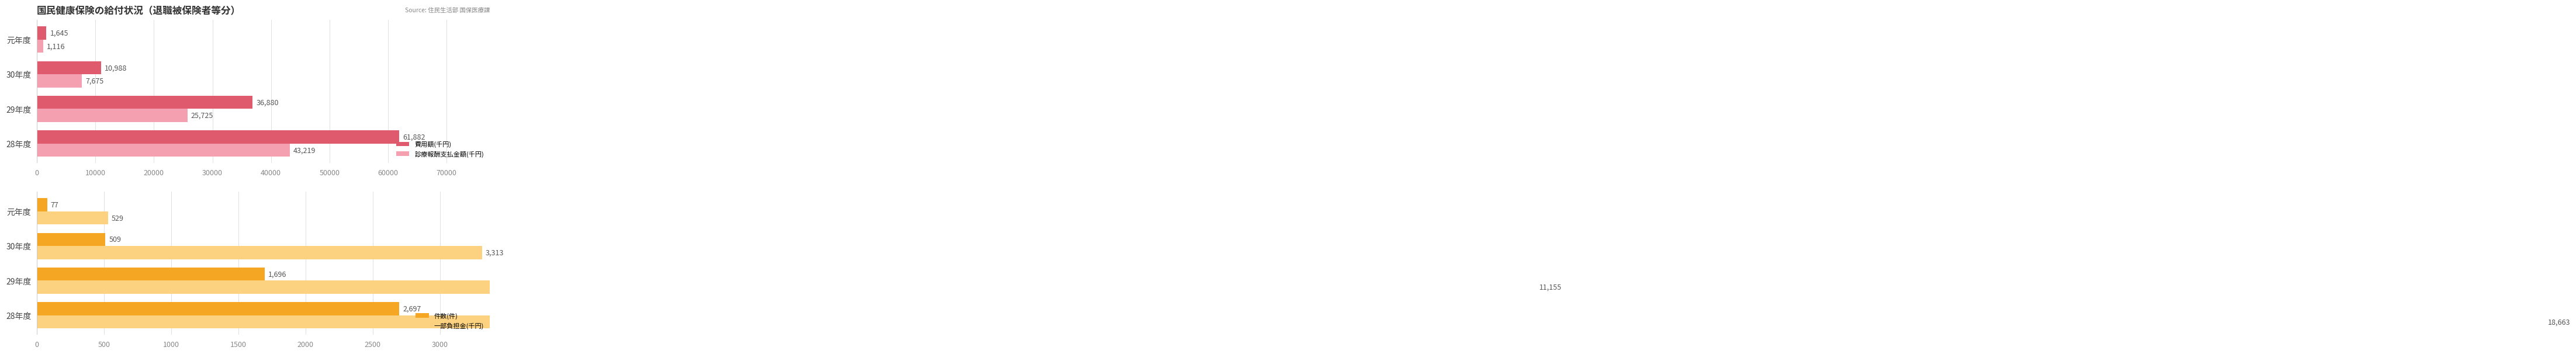

Is it true that 費用額(千円) equals 1645 at 元年度?

True